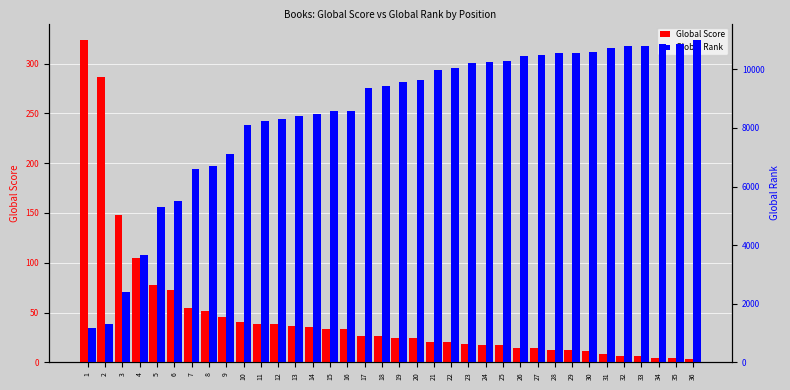

Rank the series by their average value, from highest to lowest.

Global Rank, Global Score